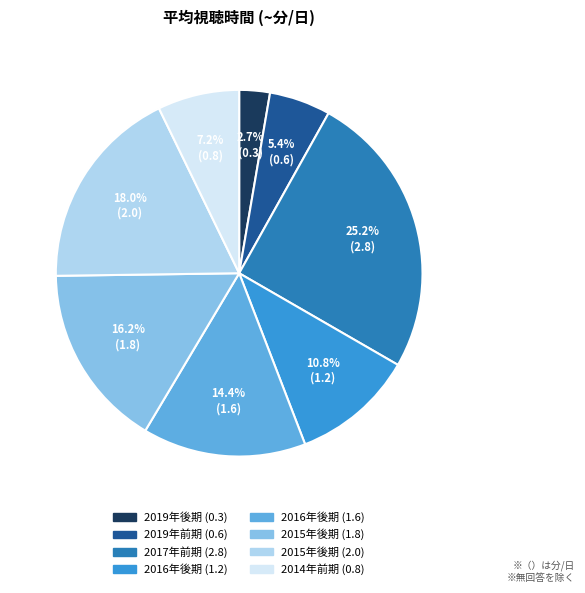

How many segments does this pie chart have?

8